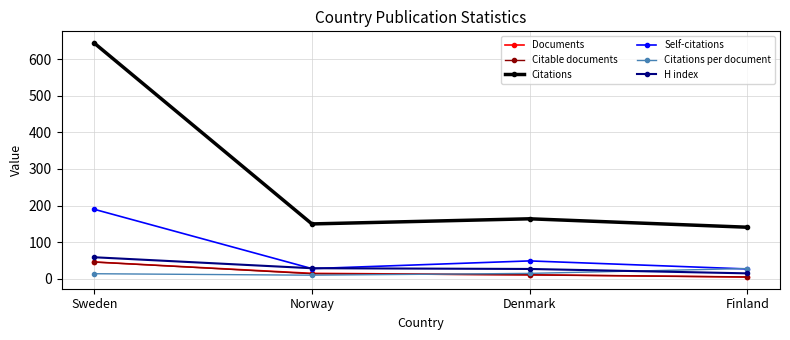

The value of Self-citations at Denmark is 49.0. True or false?

True